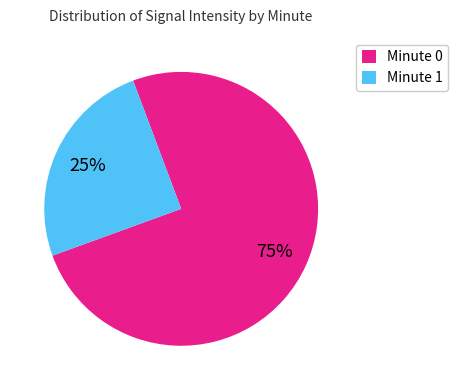

Which category has the biggest portion of the pie?

Minute 0